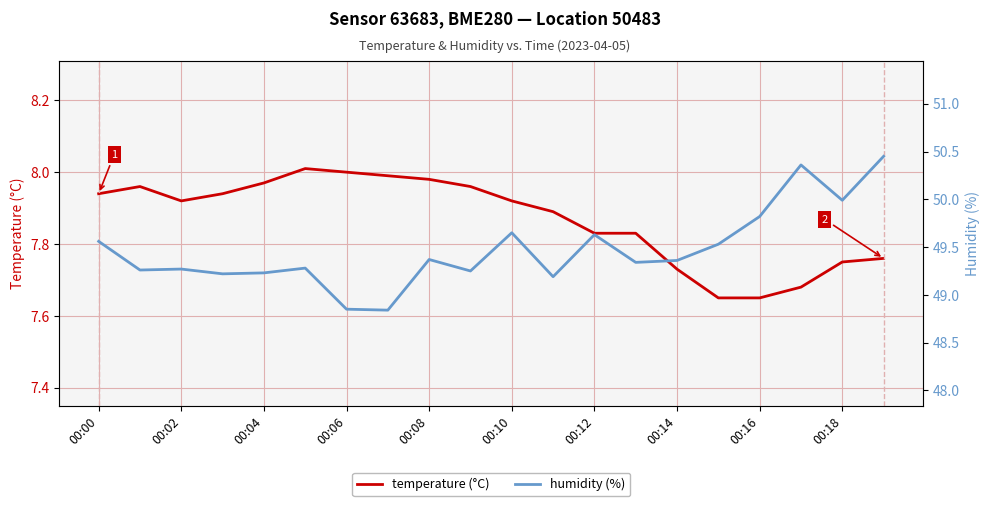

What is the sum of all humidity (%) values?

989.5